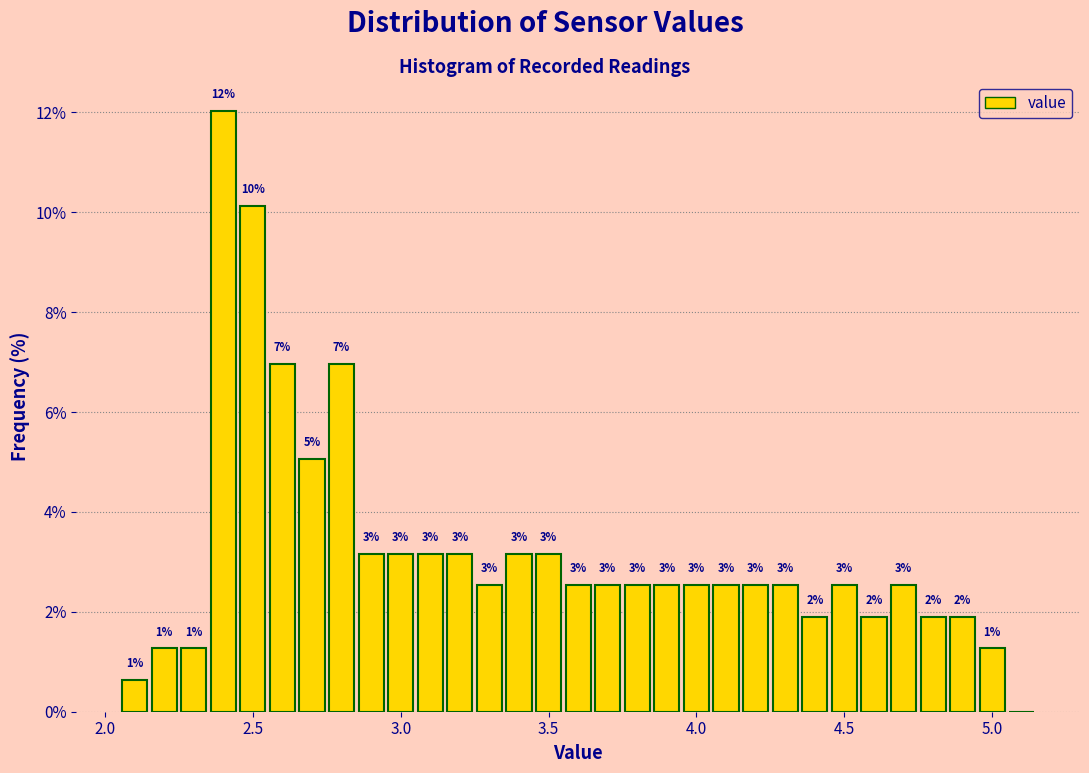

Around what value on the x-axis is the tallest bar? Give the approximate position of its centre, as read against the axis.

2.40